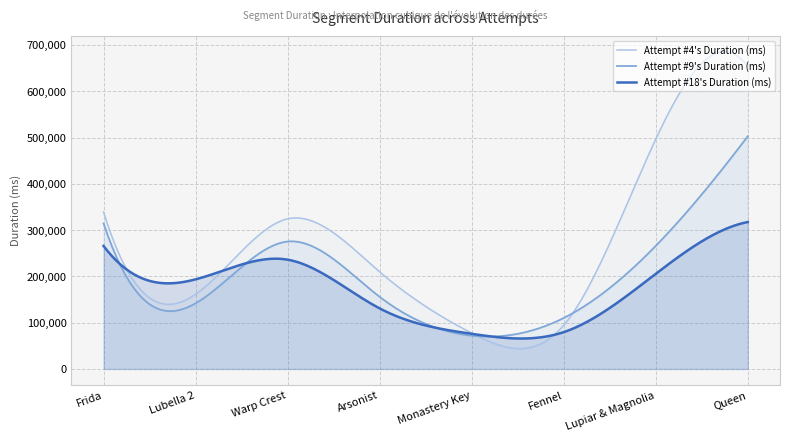

Which series has the largest total across all categories?

Attempt #4's Duration (ms)